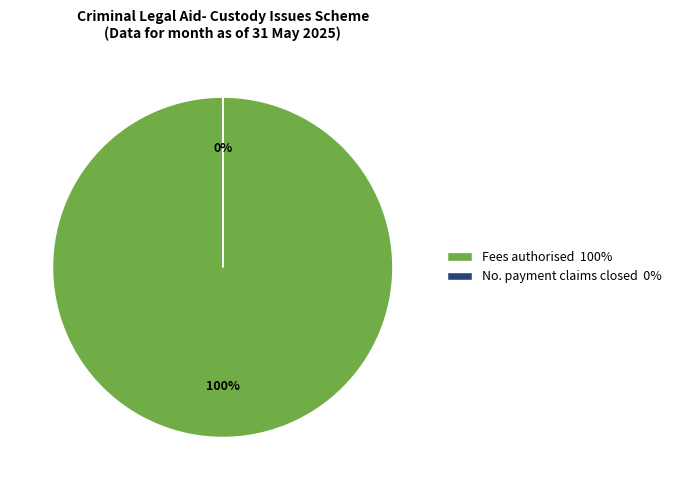

Is there any slice that represents more than half of the pie?

Yes